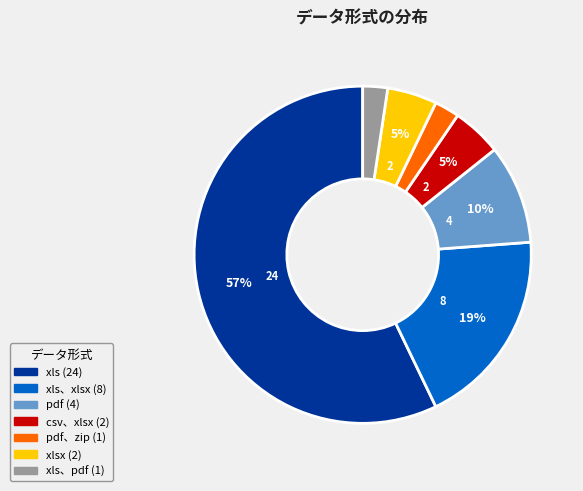

How many slices are in this pie chart?

7